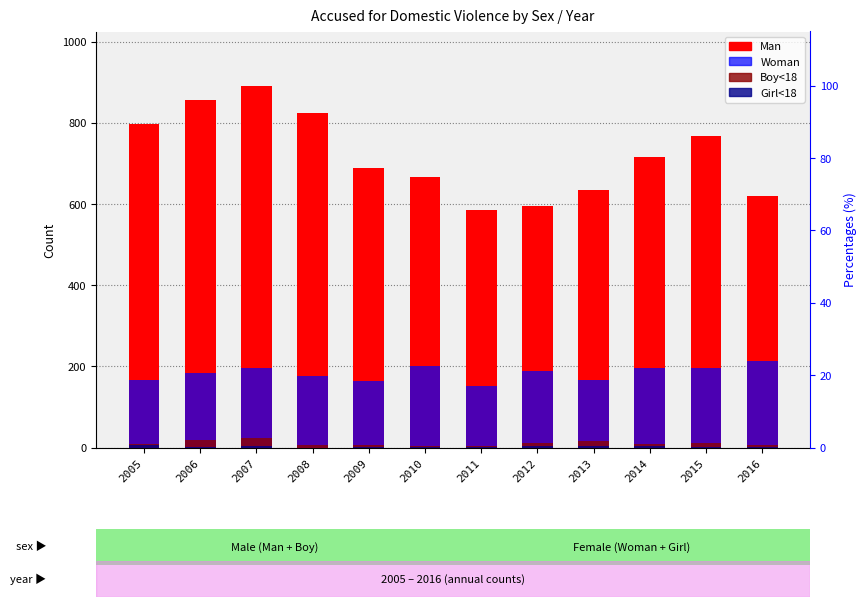

Where does the Man series first go above 715?

2005